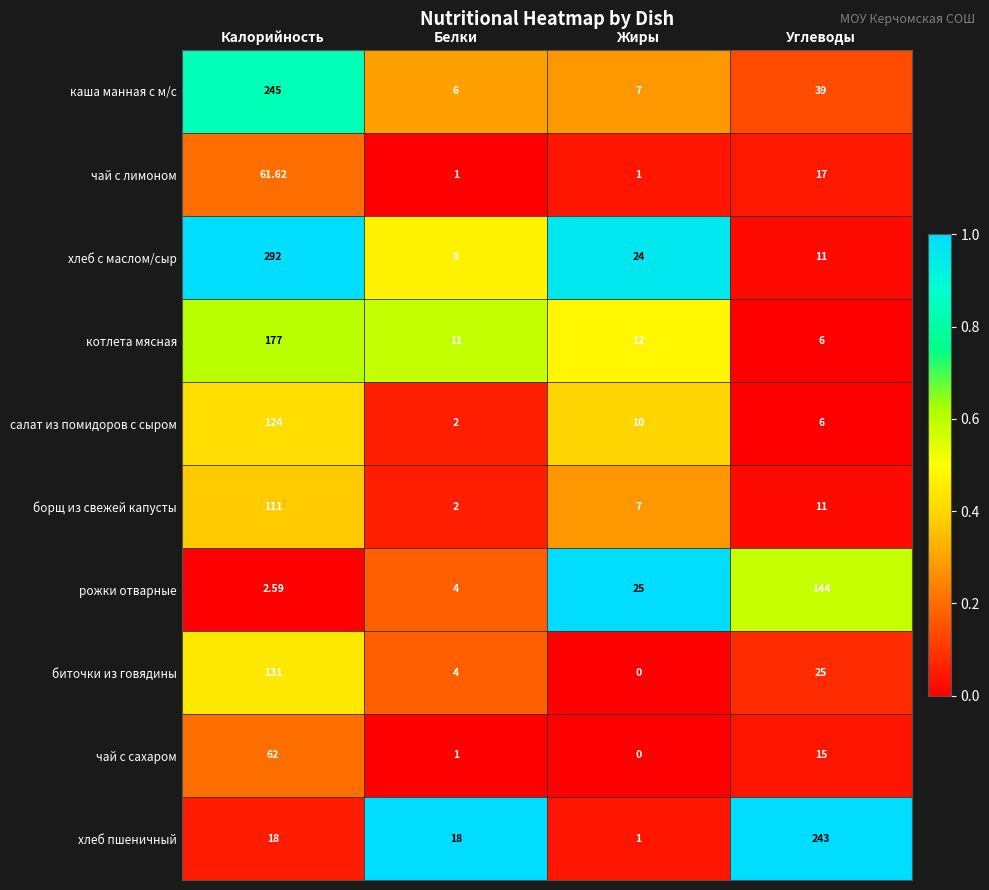

At which category is the sum across all series the highest?

Калорийность